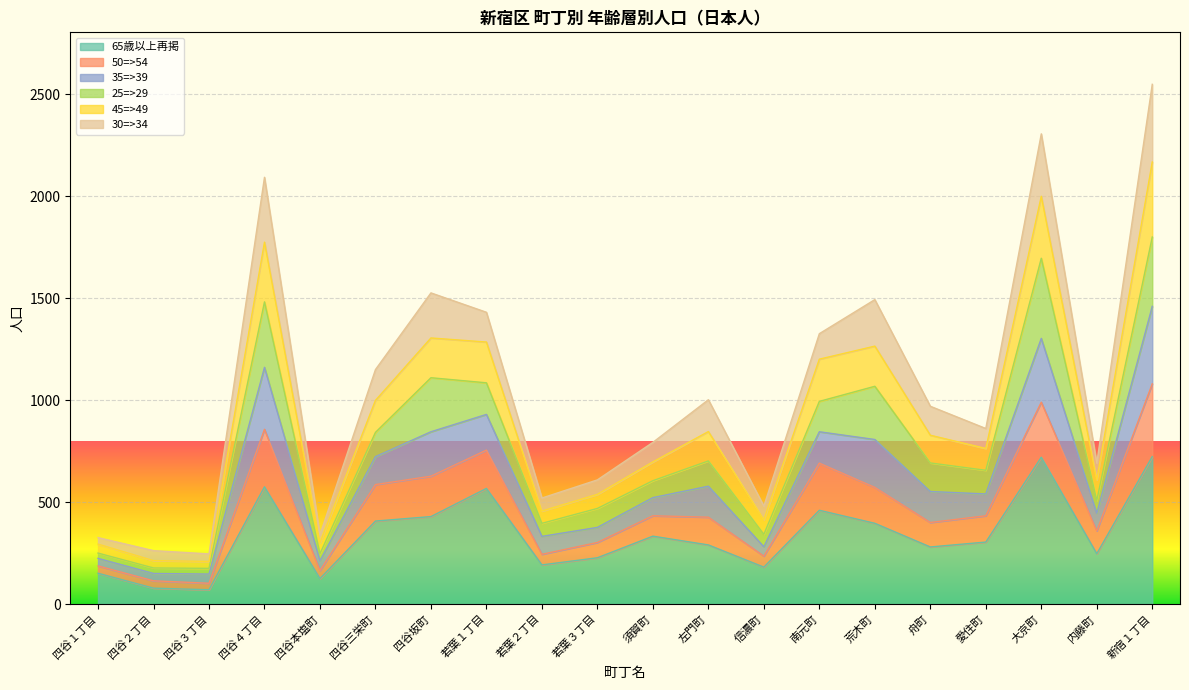

What is the minimum value for 65歳以上再掲?

70